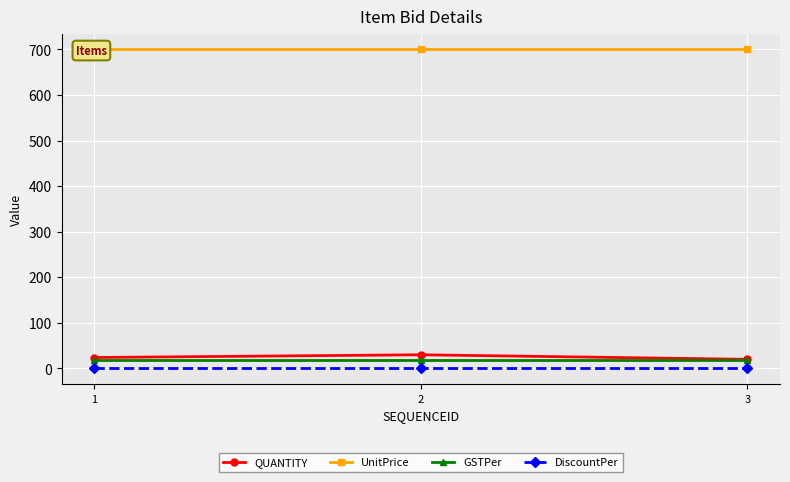

Which series changed the most between 1 and 2?

QUANTITY